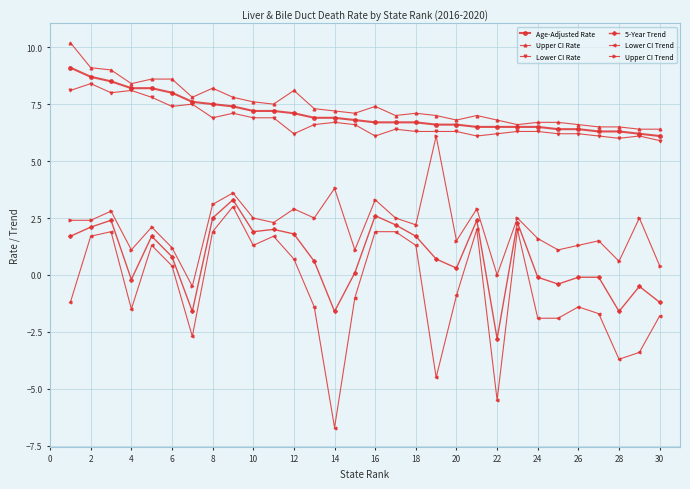

Reading right to left, extract all data points from this chart.

Age-Adjusted Rate: 6.1	6.2	6.3	6.3	6.4	6.4	6.5	6.5	6.5	6.5	6.6	6.6	6.7	6.7	6.7	6.8	6.9	6.9	7.1	7.2	7.2	7.4	7.5	7.6	8.0	8.2	8.2	8.5	8.7	9.1
Upper CI Rate: 6.4	6.4	6.5	6.5	6.6	6.7	6.7	6.6	6.8	7.0	6.8	7.0	7.1	7.0	7.4	7.1	7.2	7.3	8.1	7.5	7.6	7.8	8.2	7.8	8.6	8.6	8.4	9.0	9.1	10.2
Lower CI Rate: 5.9	6.1	6.0	6.1	6.2	6.2	6.3	6.3	6.2	6.1	6.3	6.3	6.3	6.4	6.1	6.6	6.7	6.6	6.2	6.9	6.9	7.1	6.9	7.5	7.4	7.8	8.1	8.0	8.4	8.1
5-Year Trend: -1.2	-0.5	-1.6	-0.1	-0.1	-0.4	-0.1	2.3	-2.8	2.4	0.3	0.7	1.7	2.2	2.6	0.1	-1.6	0.6	1.8	2.0	1.9	3.3	2.5	-1.6	0.8	1.7	-0.2	2.4	2.1	1.7
Lower CI Trend: -1.8	-3.4	-3.7	-1.7	-1.4	-1.9	-1.9	2.0	-5.5	2.0	-0.9	-4.5	1.3	1.9	1.9	-1.0	-6.7	-1.4	0.7	1.7	1.3	3.0	1.9	-2.7	0.4	1.3	-1.5	1.9	1.7	-1.2
Upper CI Trend: 0.4	2.5	0.6	1.5	1.3	1.1	1.6	2.5	0.0	2.9	1.5	6.1	2.2	2.5	3.3	1.1	3.8	2.5	2.9	2.3	2.5	3.6	3.1	-0.5	1.2	2.1	1.1	2.8	2.4	2.4